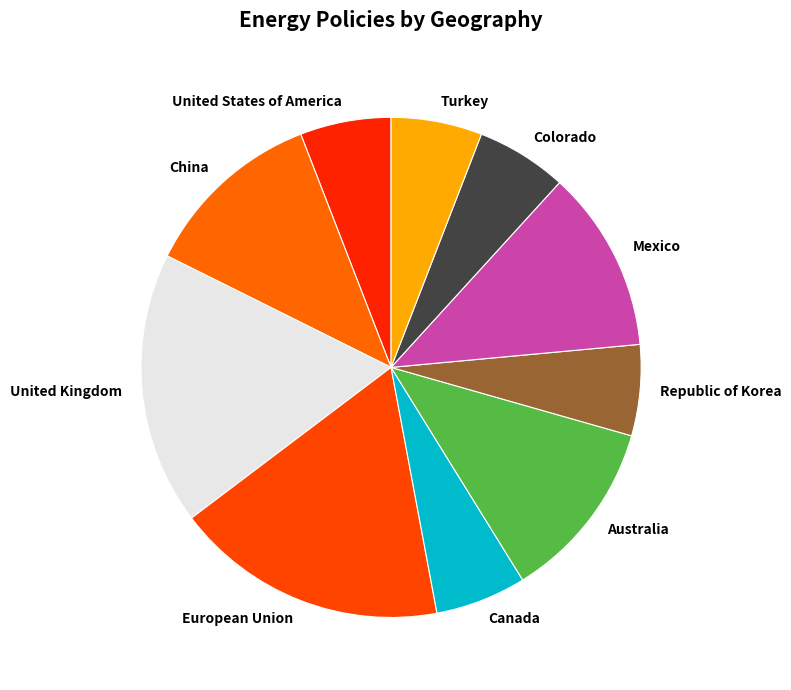

True or false: Mexico accounts for 17% of the total.

False